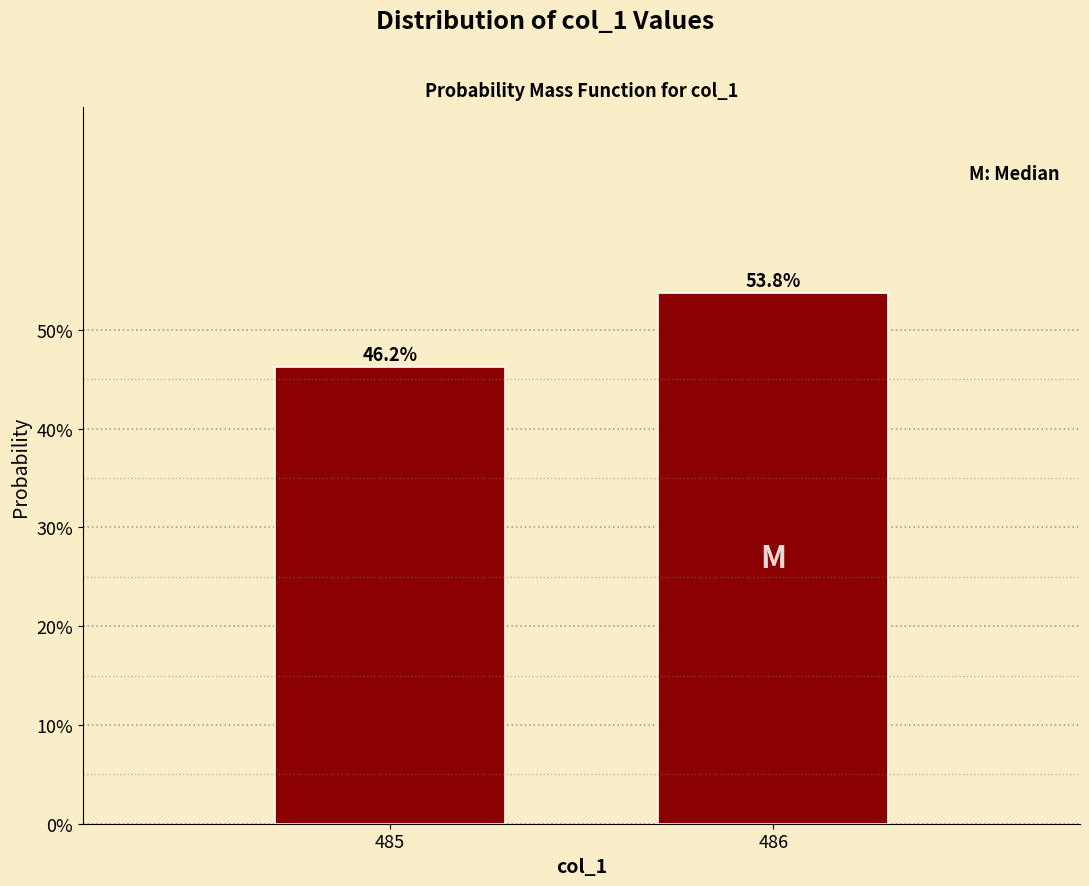

Between 486 and 485, which is larger?

486